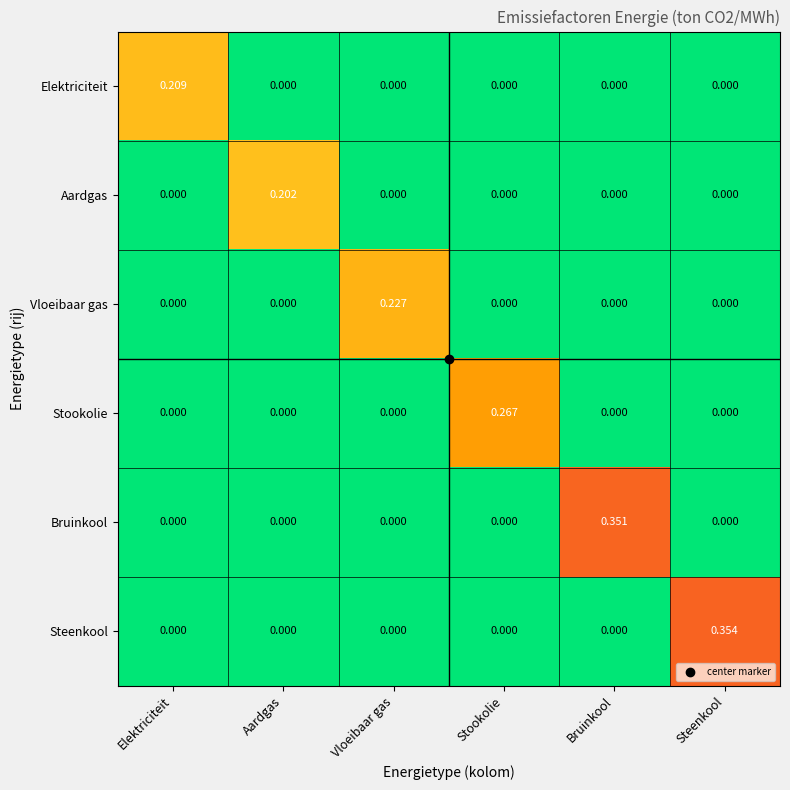

Which series has the widest spread of values?

Steenkool